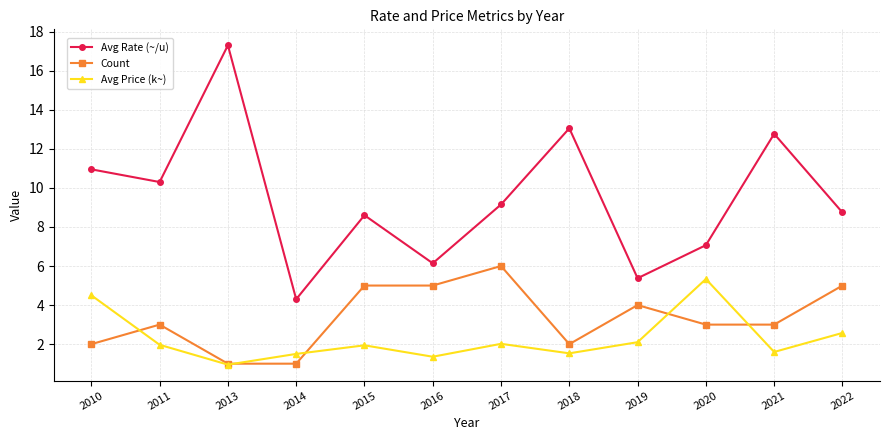

At 2011, list the series in order from largest to smallest.

Avg Rate (~/u), Count, Avg Price (k~)